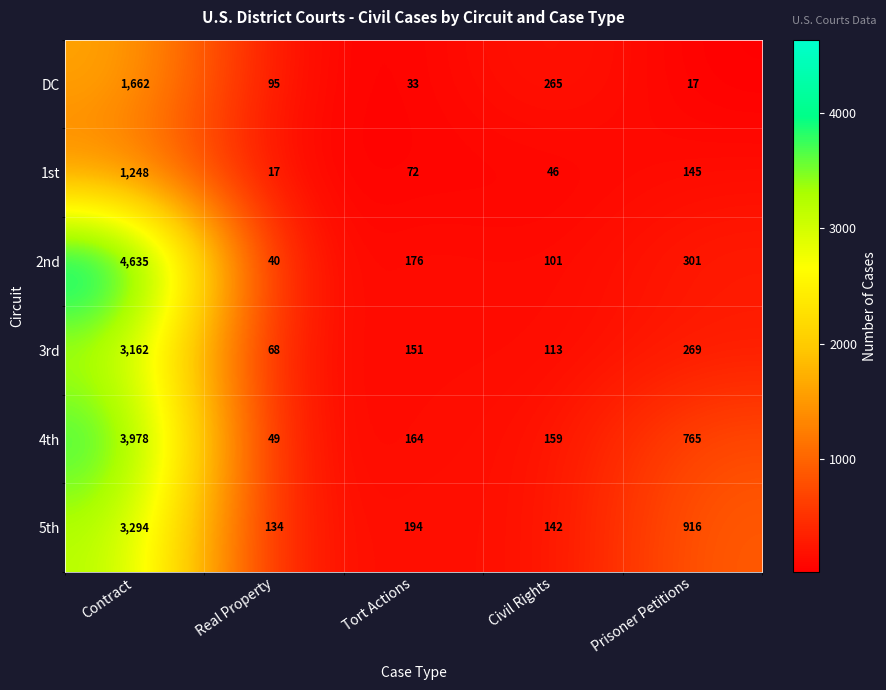

List the series in order of their peak value, lowest first.

1st, DC, 3rd, 5th, 4th, 2nd